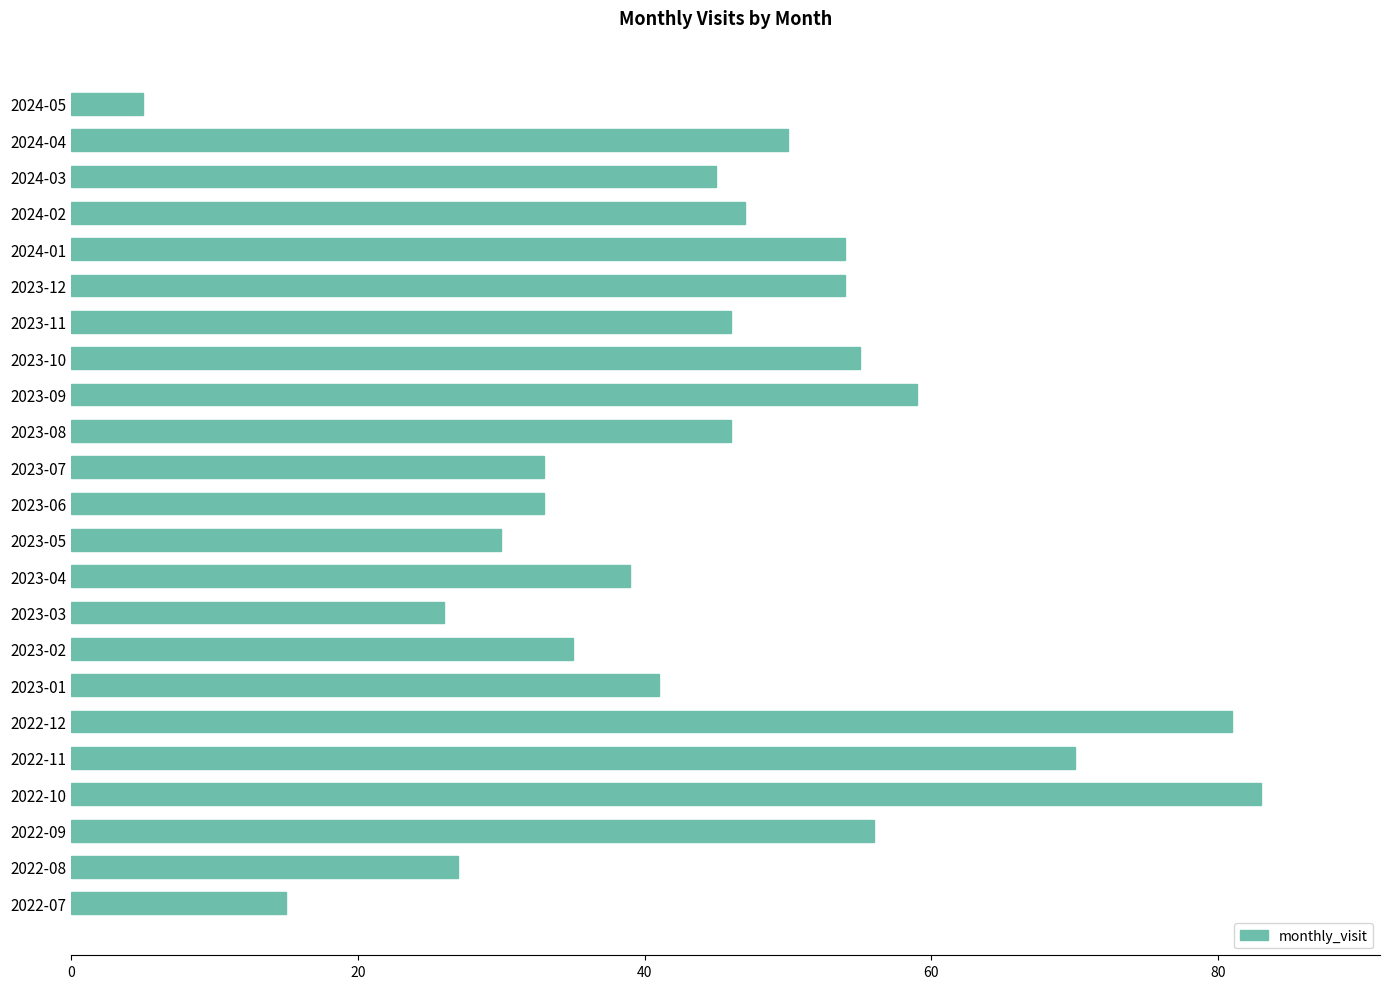

Count the number of data series in this chart.

1